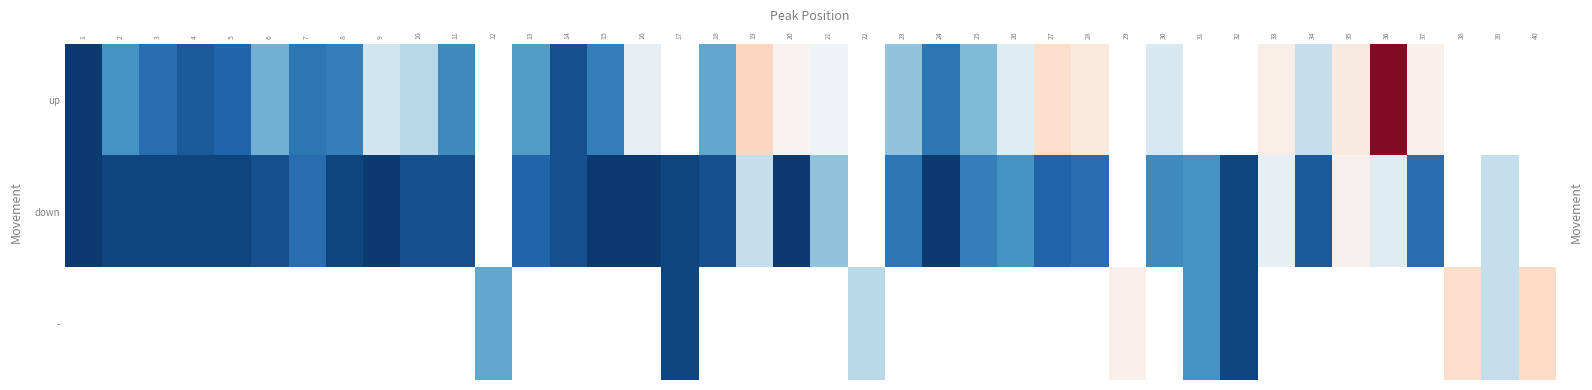

What is the difference between the maximum and minimum values in the up series?

93.0